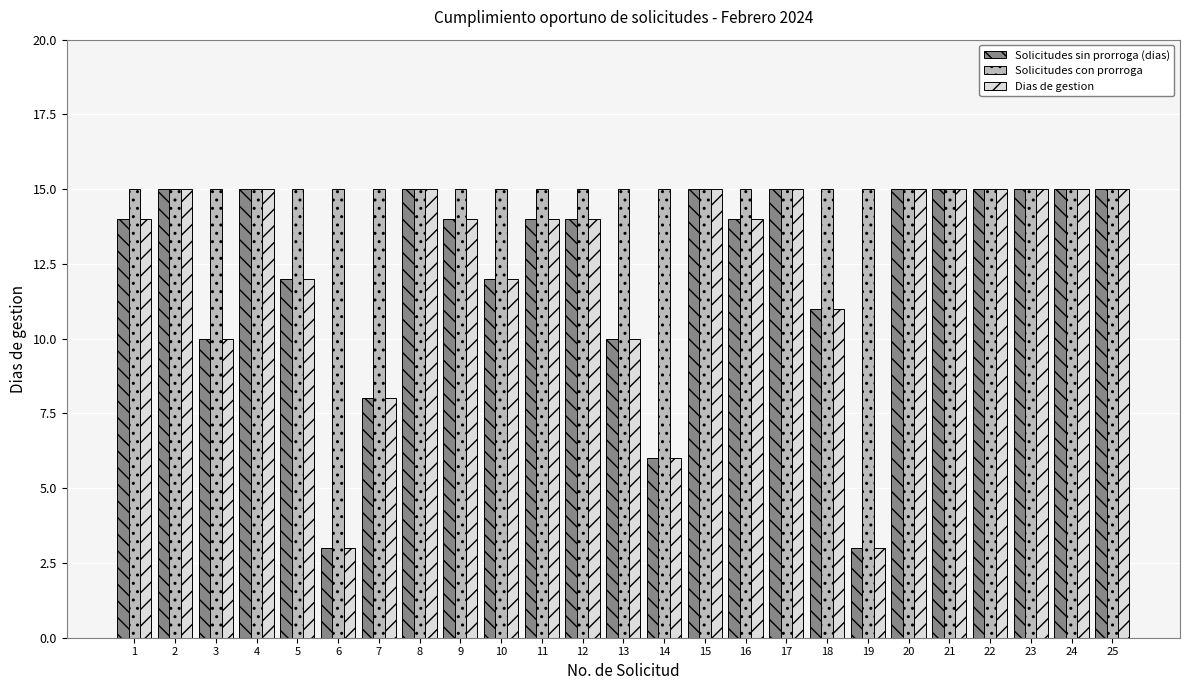

Reading left to right, transcribe all the data shown in this chart.

Solicitudes sin prorroga (dias): 14	15	10	15	12	3	8	15	14	12	14	14	10	6	15	14	15	11	3	15	15	15	15	15	15
Solicitudes con prorroga: 15	15	15	15	15	15	15	15	15	15	15	15	15	15	15	15	15	15	15	15	15	15	15	15	15
Dias de gestion: 14	15	10	15	12	3	8	15	14	12	14	14	10	6	15	14	15	11	3	15	15	15	15	15	15